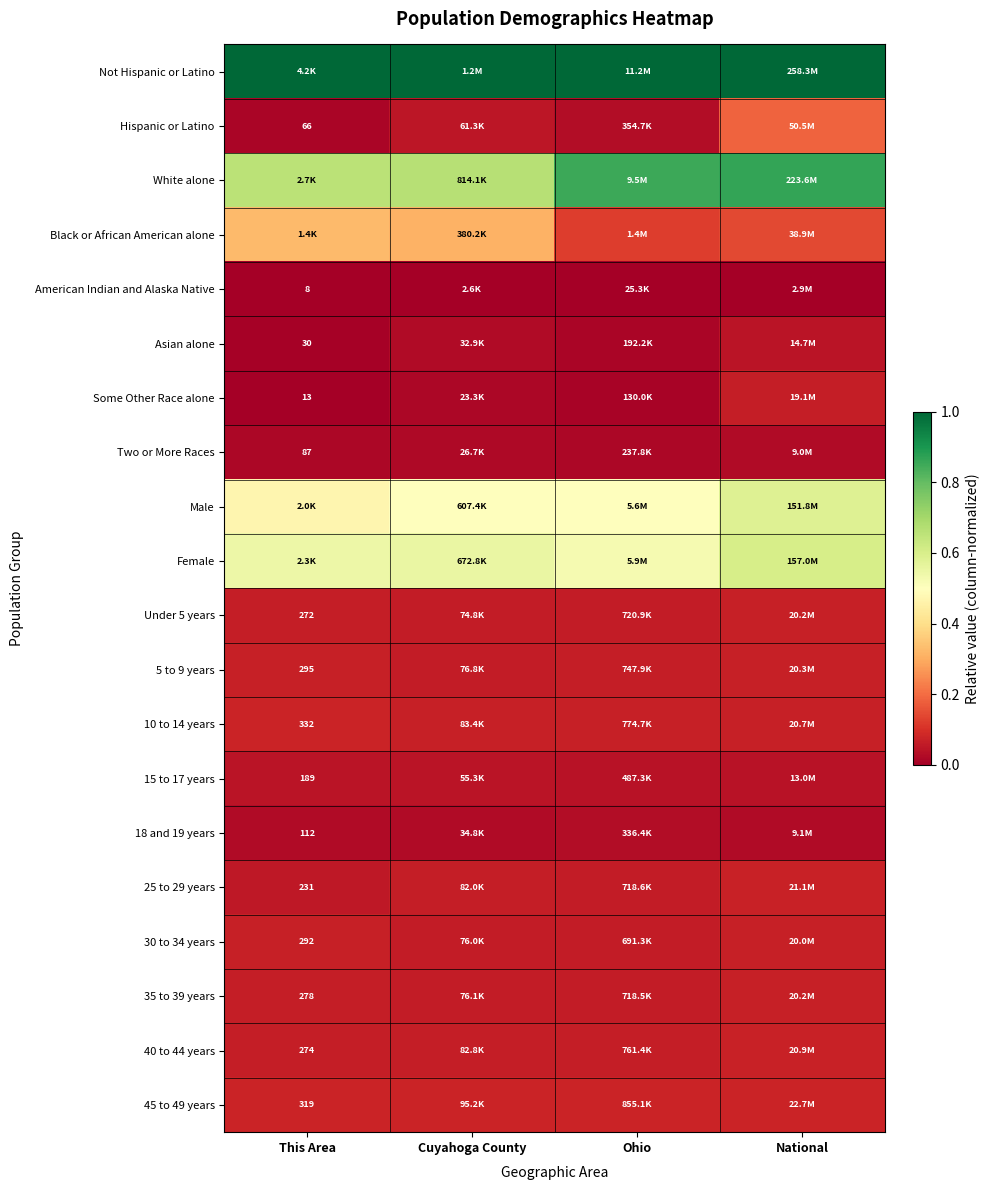

Is the value of 35 to 39 years at This Area greater than the value of 10 to 14 years at This Area?

No